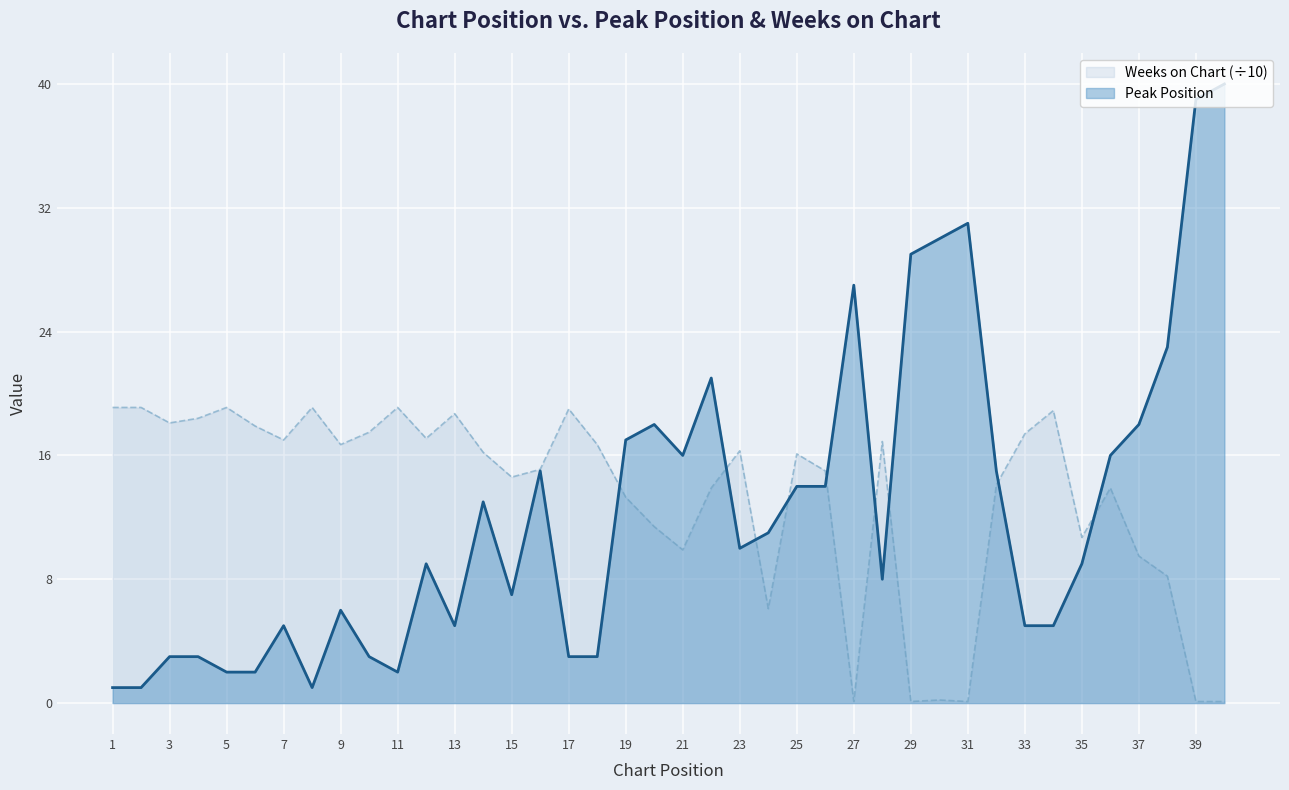

Is it true that Weeks on Chart equals 19.1 at 11?

True